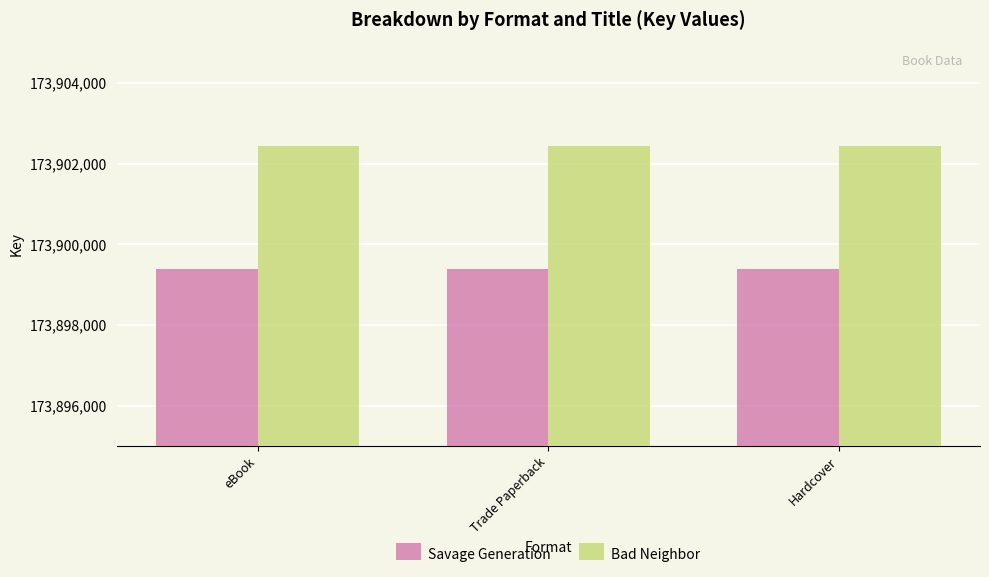

What position from the right is Hardcover?

1